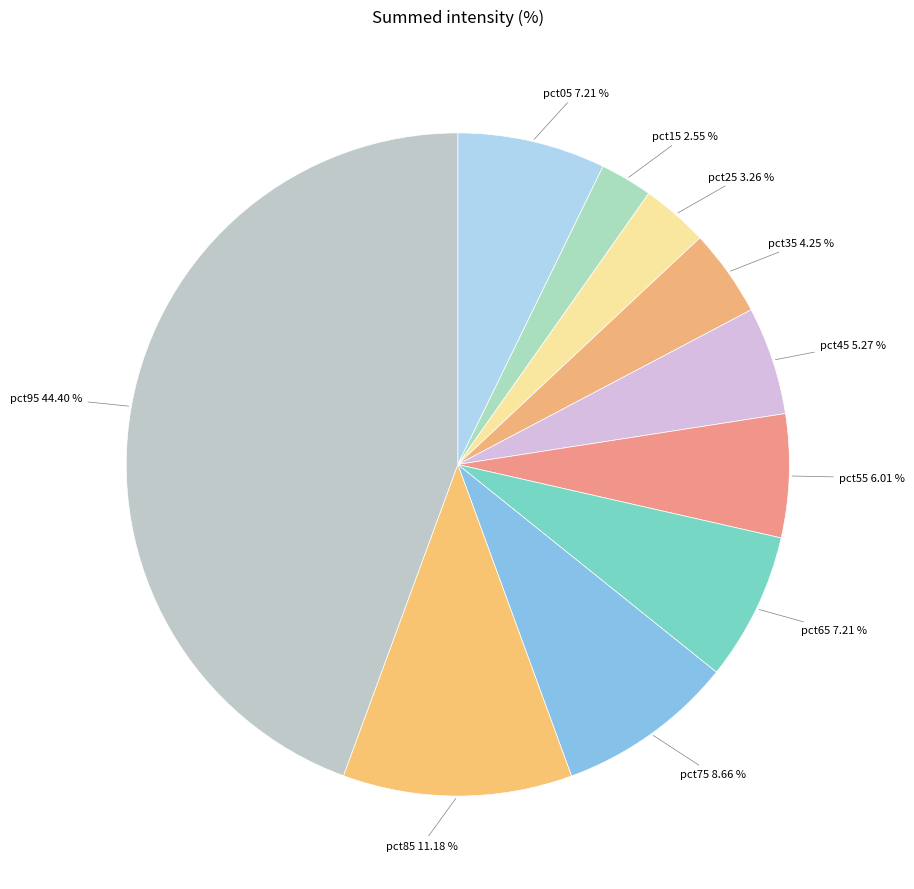

Which category has the biggest portion of the pie?

pct95